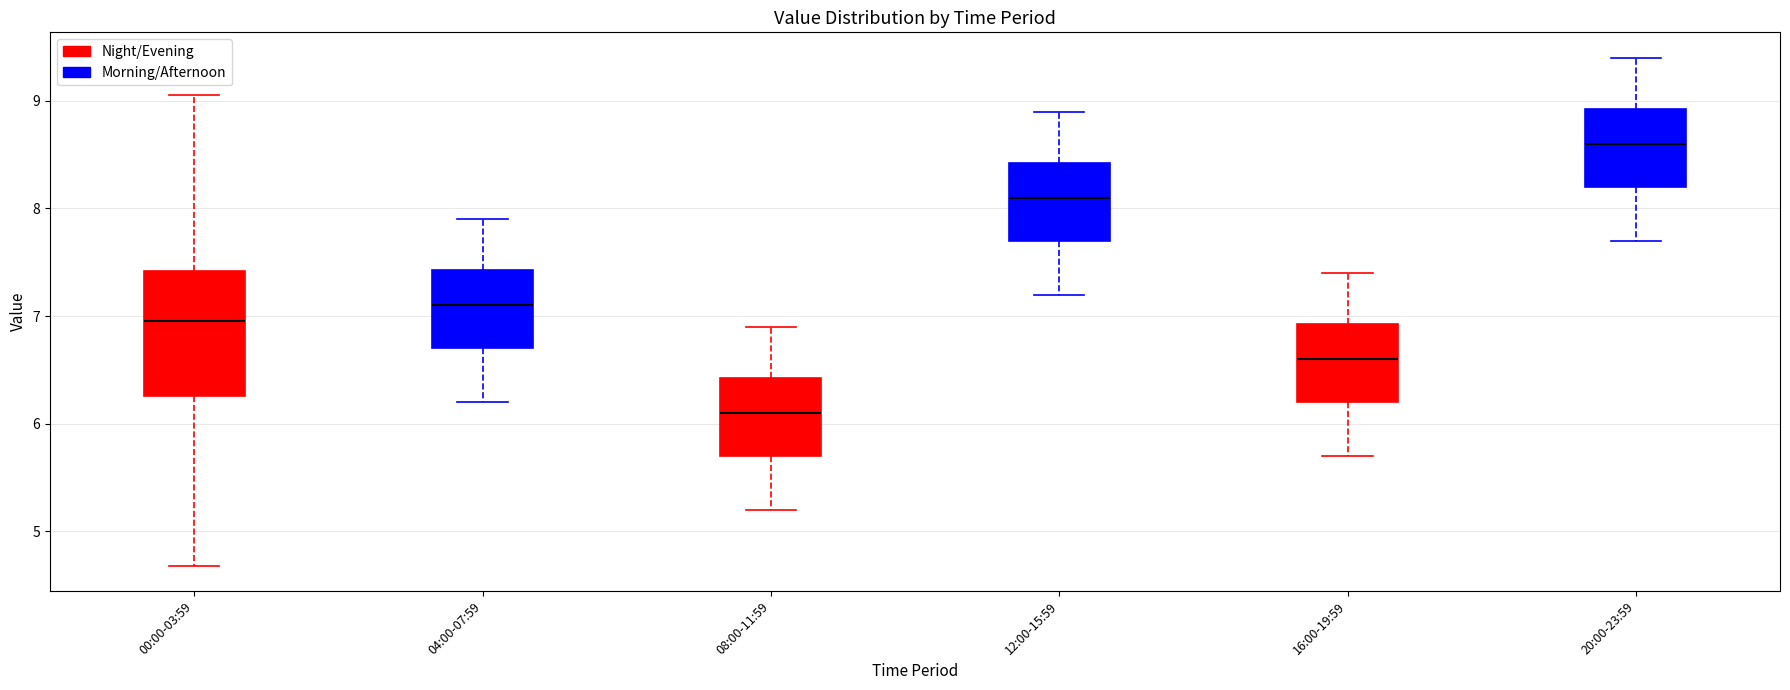

Which box's median line is the highest?

20:00-23:59